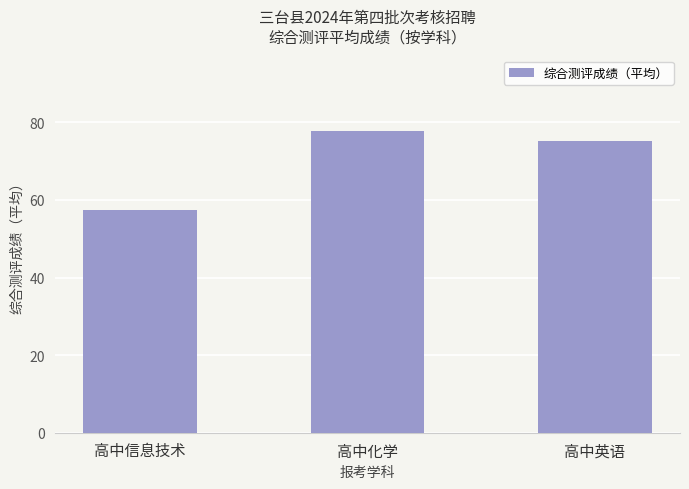

Reading right to left, list all the values displayed in this chart.

高中英语=75.1	高中化学=77.8	高中信息技术=57.5